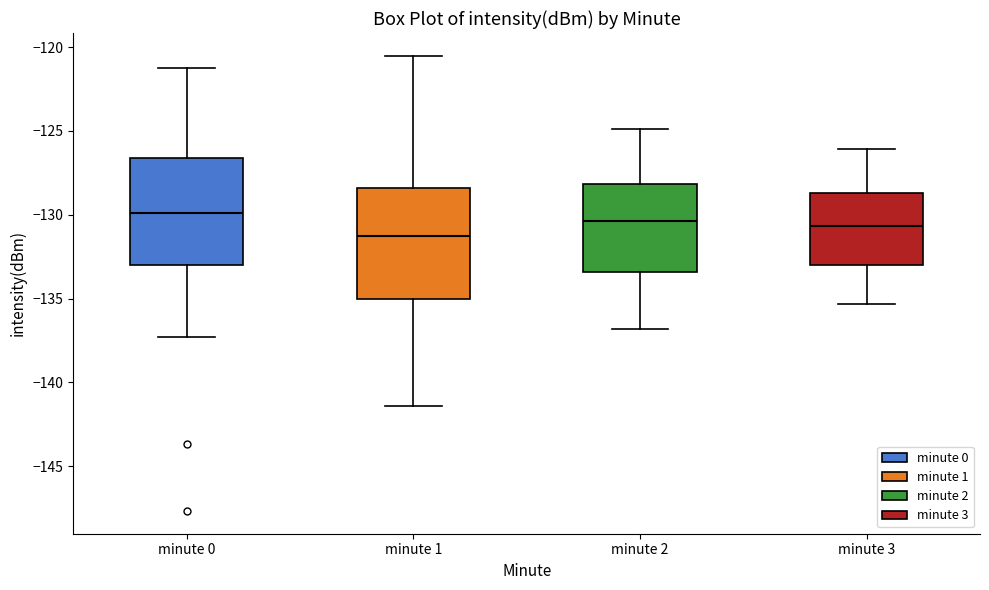

Which box has the highest median line?

minute 0